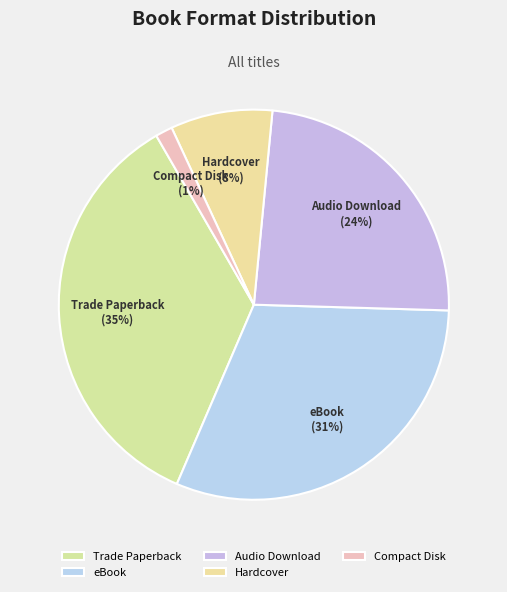

What percentage is the Hardcover slice, to the nearest percent?

8%